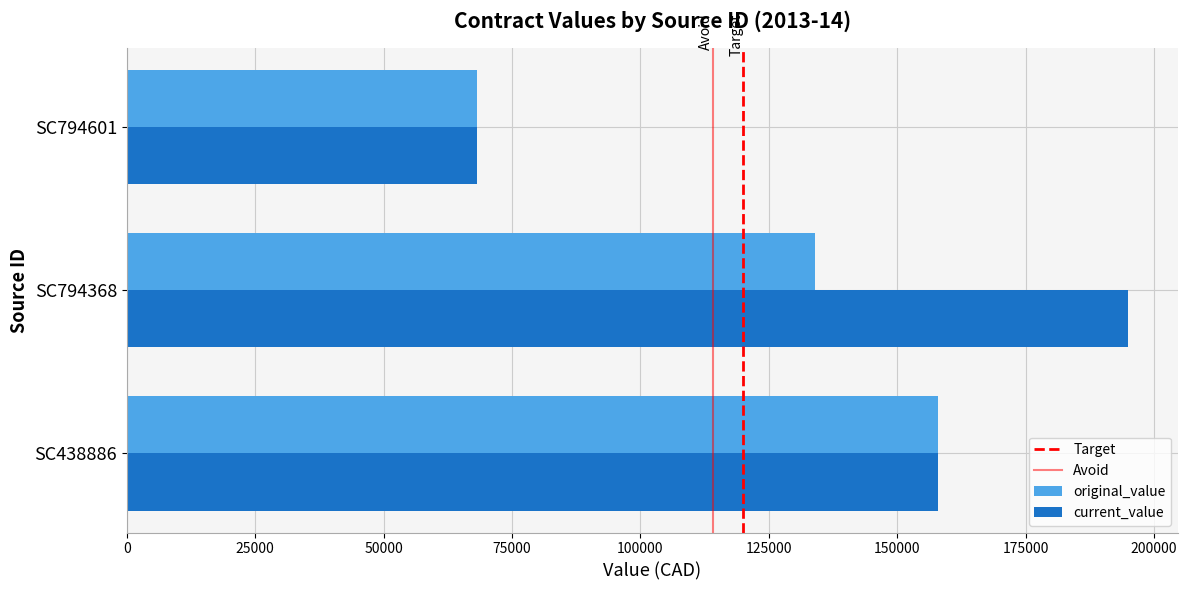

Which category has the highest value in the original_value series?

SC438886